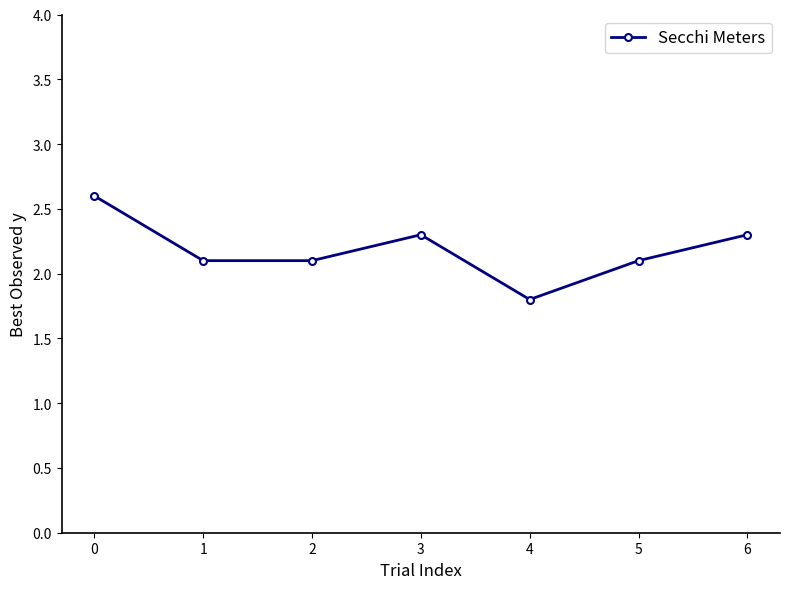

What is the value of the 3rd point from the left?

2.1